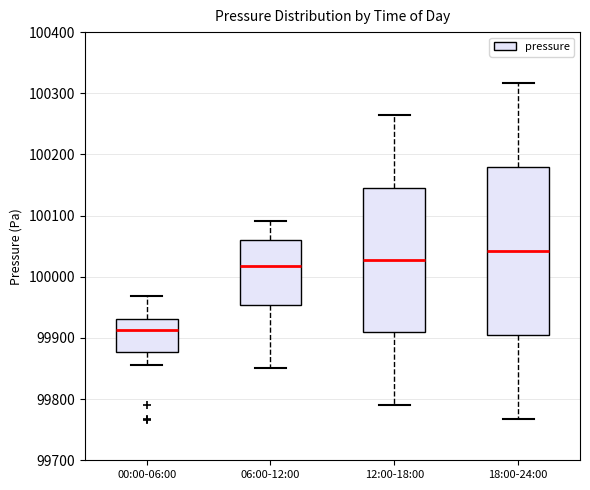

Which box is the tallest, from its lower edge to its upper edge?

18:00-24:00